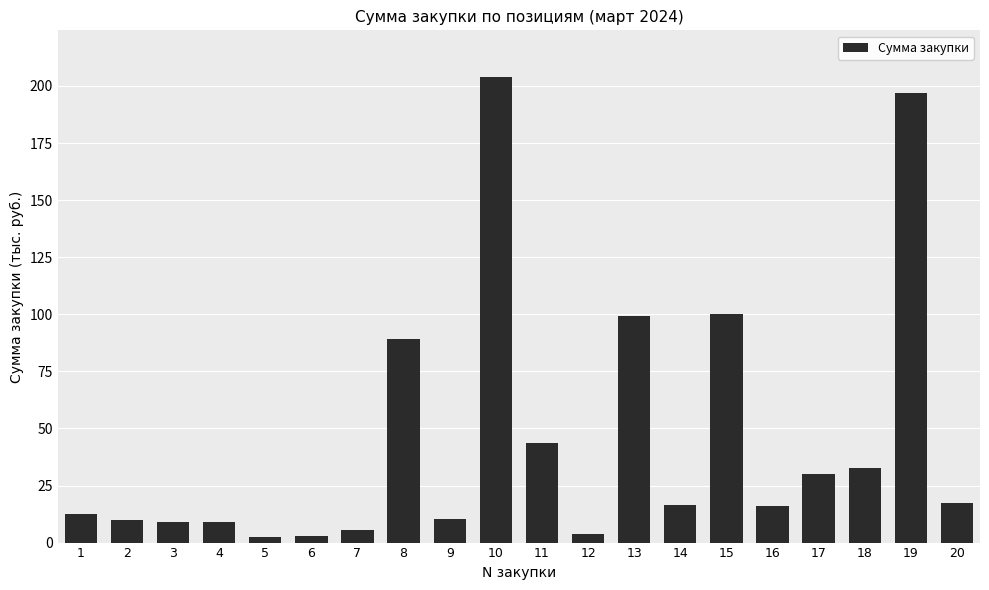

How many distinct data groups are displayed?

1